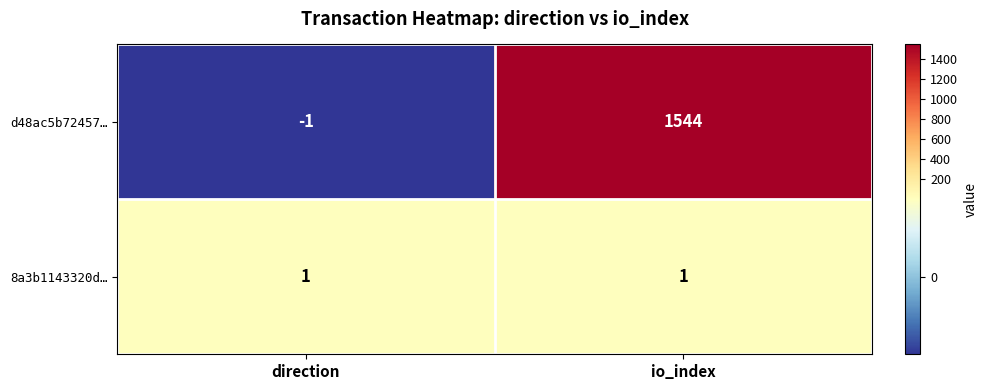

At which label does d48ac5b72457… reach its minimum?

direction